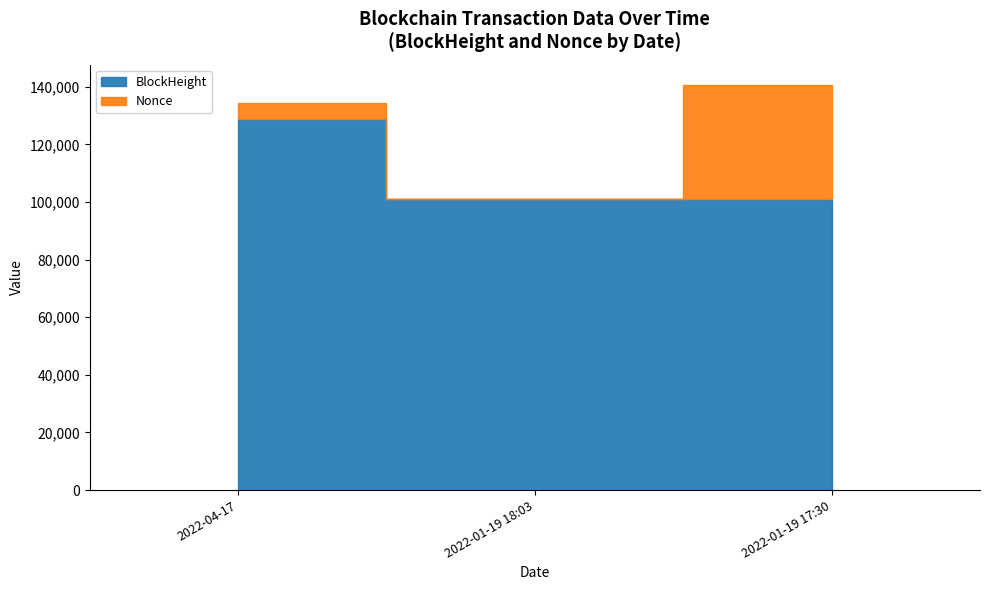

Which label corresponds to the smallest value in the chart?

2022-01-19 18:03